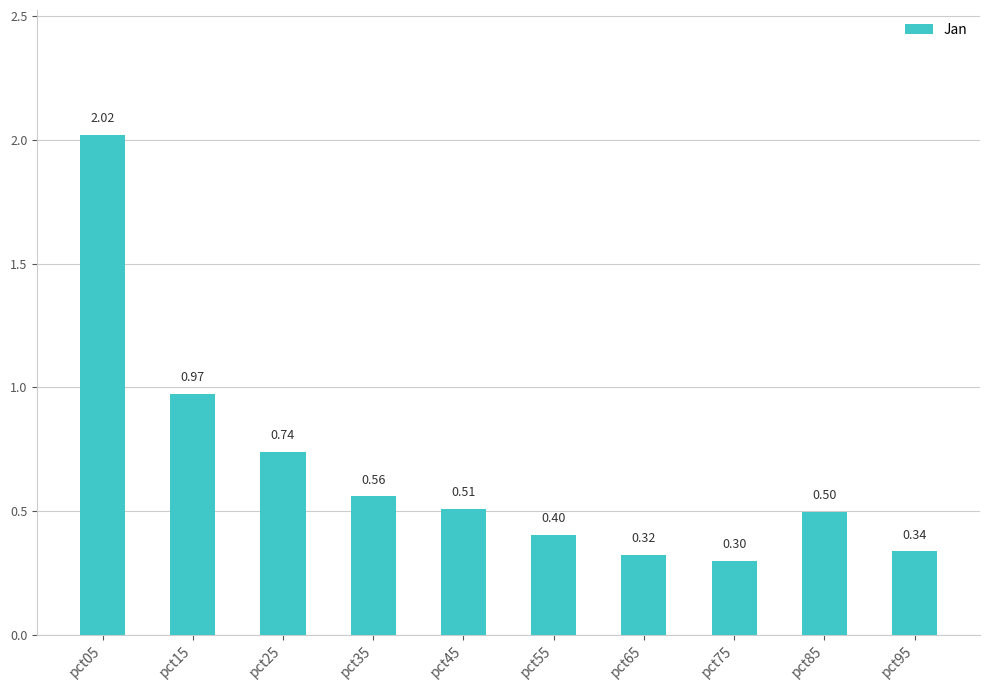

What is the sum of all values?

6.7